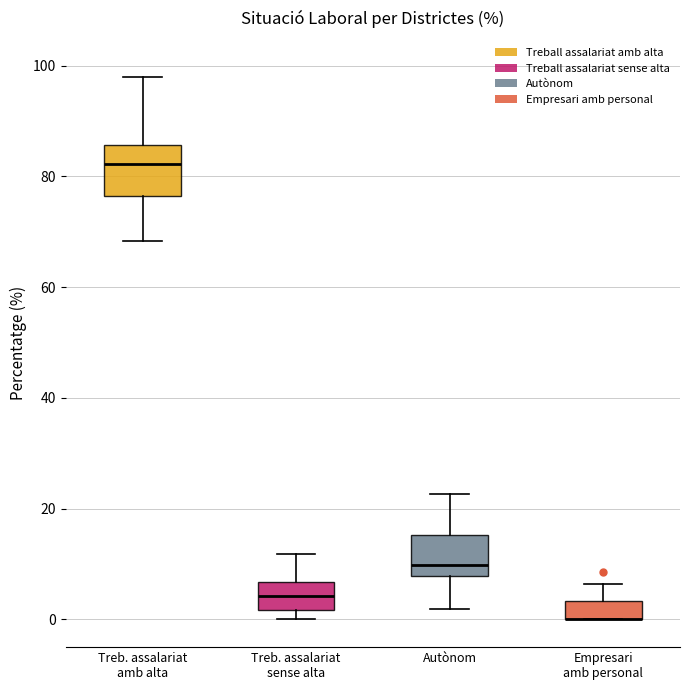

Reading left to right, read every box against the y-axis: the position of its median line, the range the box covers, and the ends of its whiskers. The values are not printed on the chart, so give them approximately, as read against the axis.

Treb. assalariat amb alta: median 82, box 76 to 86, whiskers 68 to 98
Treb. assalariat sense alta: median 4, box 2 to 6, whiskers 0 to 12
Autònom: median 10, box 8 to 16, whiskers 2 to 22
Empresari amb personal: median 0 (drawn on the box's lower edge), box 0 to 4, whiskers 0 to 6